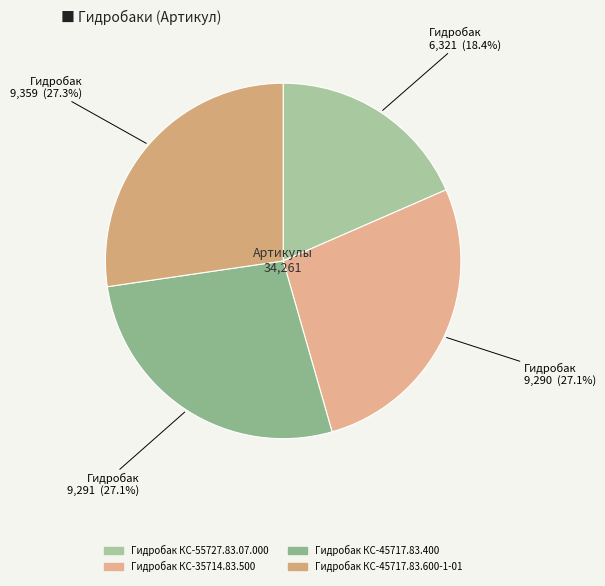

What percentage is NOT represented by Гидробак КС-55727.83.07.000?

81.6%